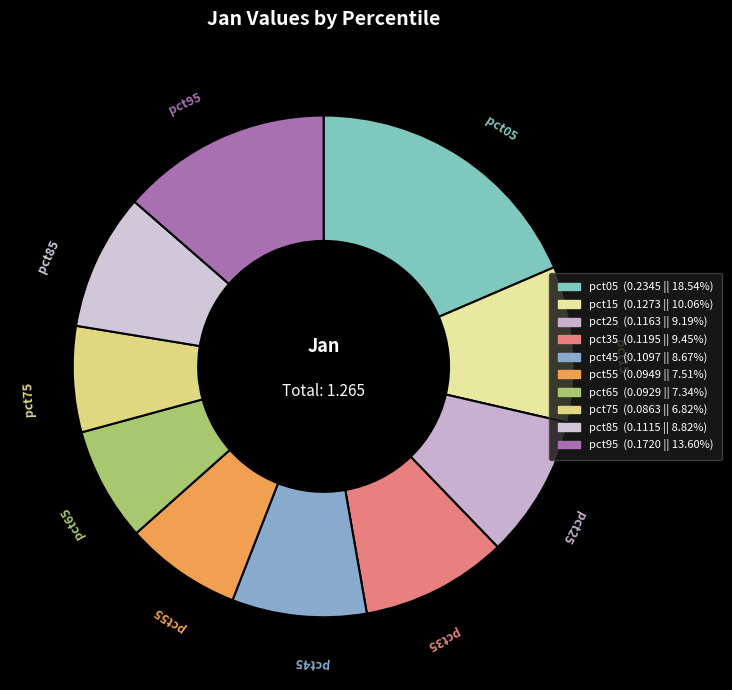

How many segments does this pie chart have?

10